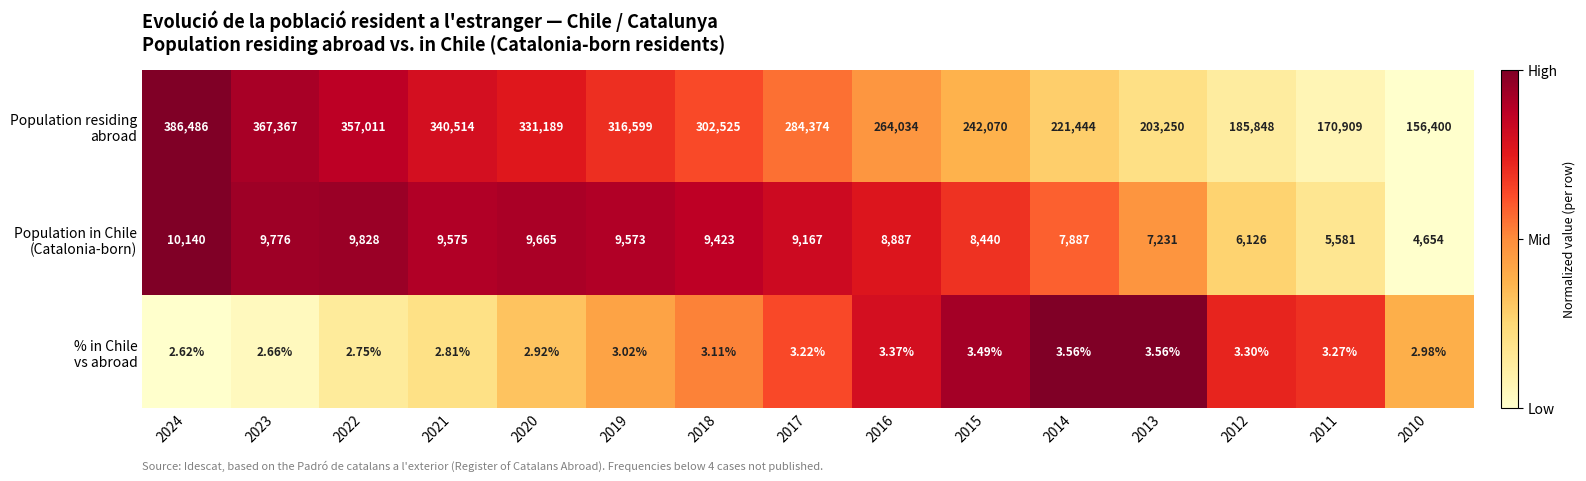

Which series has the widest spread of values?

Population residing abroad